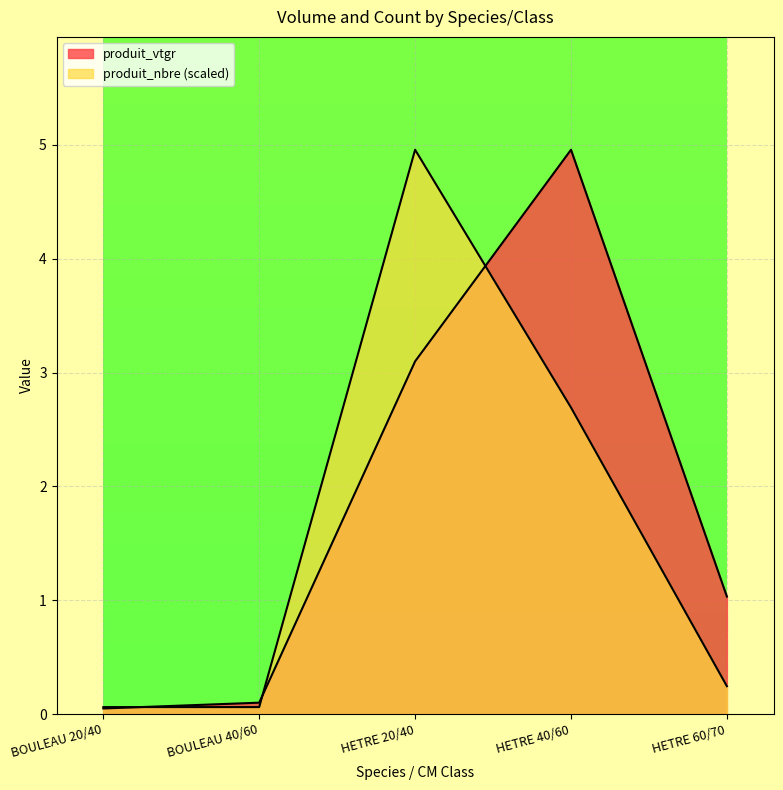

In produit_nbre, how many points are higher than both neighbors (excluding endpoints)?

1